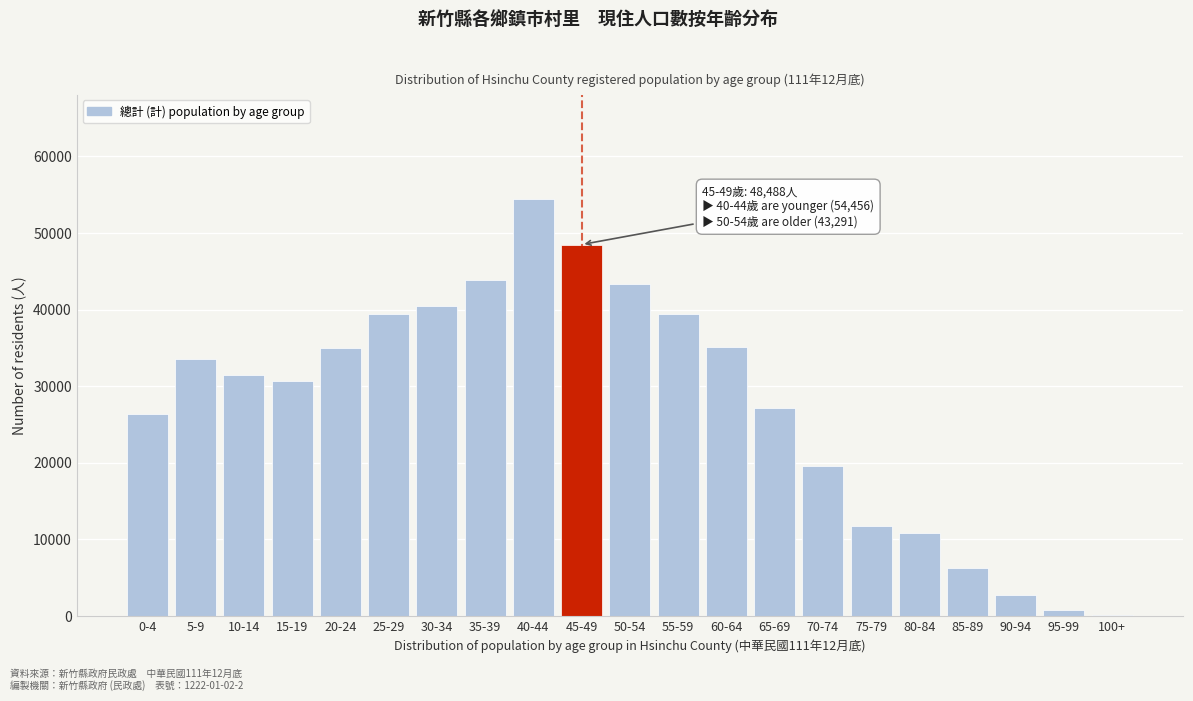

At which category does the chart reach its peak across all series?

40-44